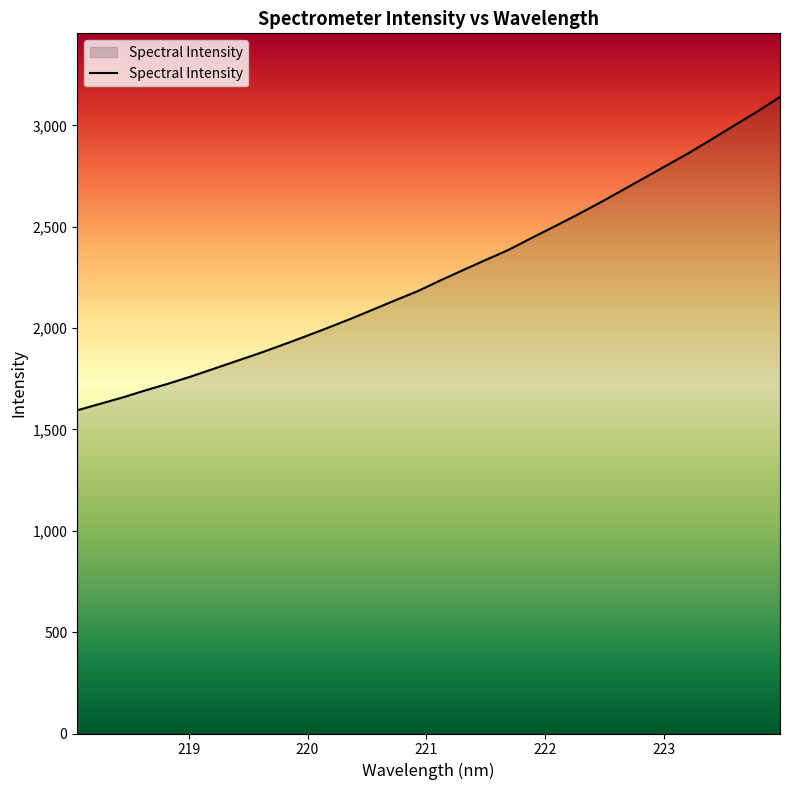

What is the smallest value displayed?

1594.1